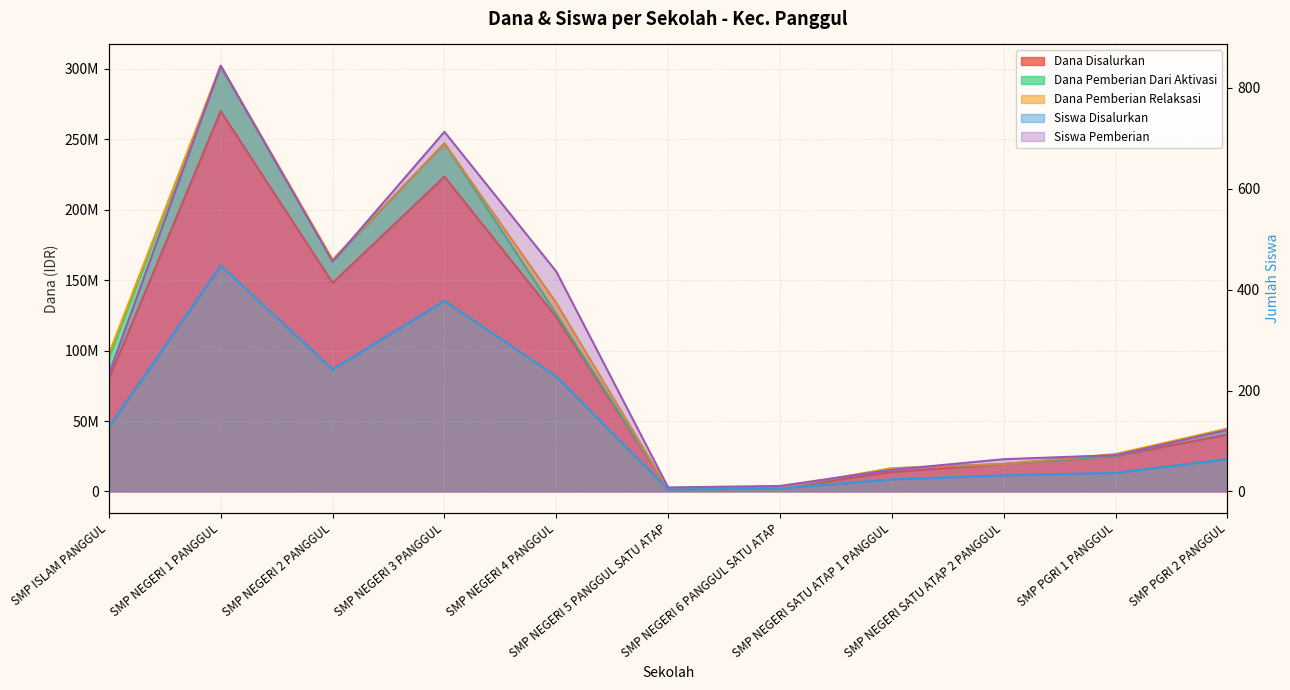

Where is the first local maximum for Siswa Pemberian?

SMP NEGERI 1 PANGGUL